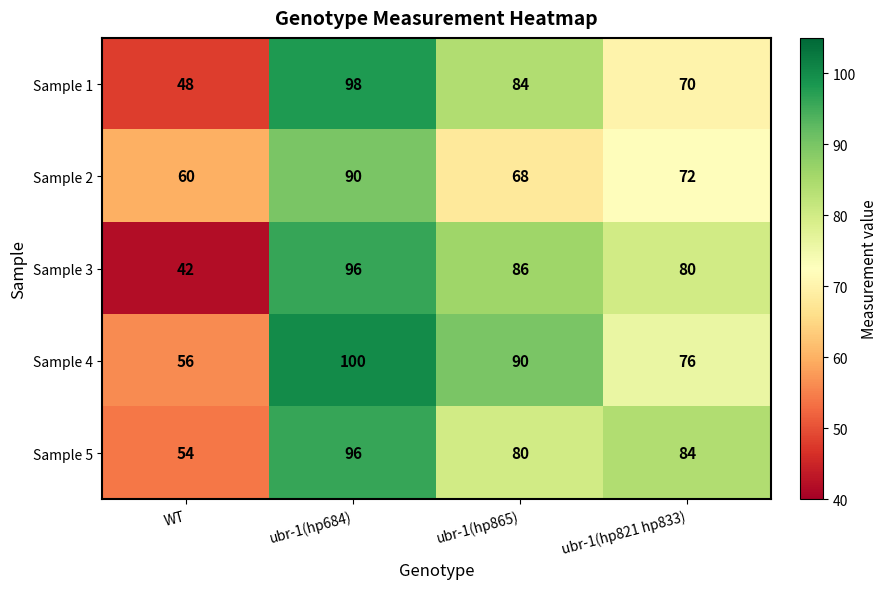

Which label corresponds to the largest value in the chart?

ubr-1(hp684)